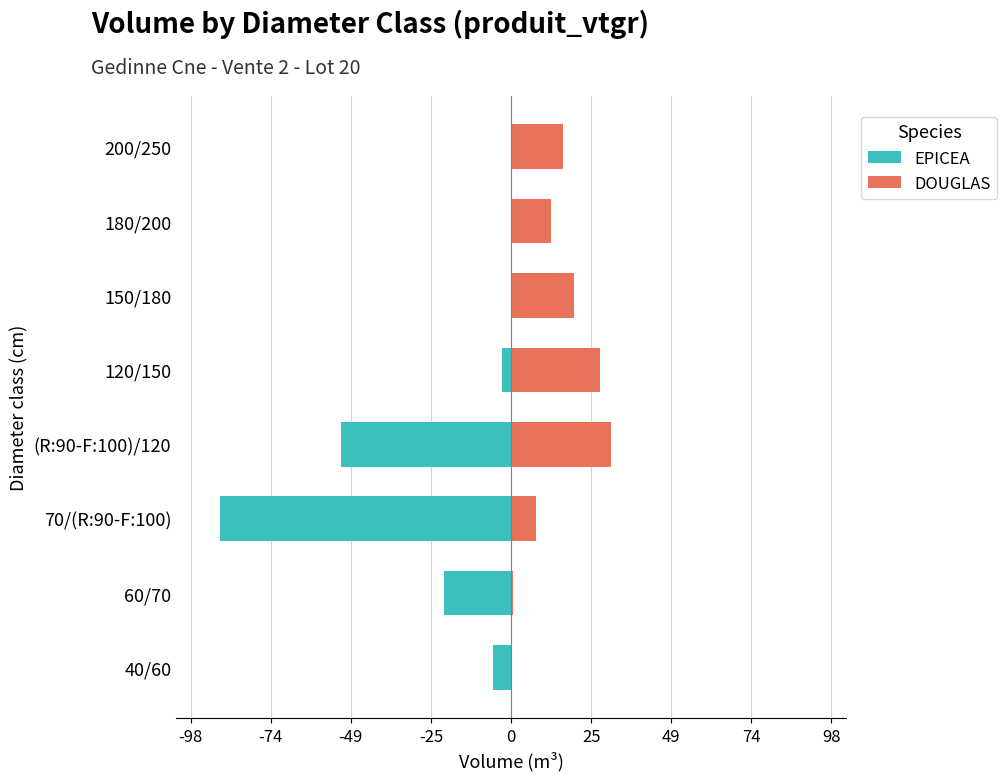

What are all the series names shown in the legend?

EPICEA, DOUGLAS